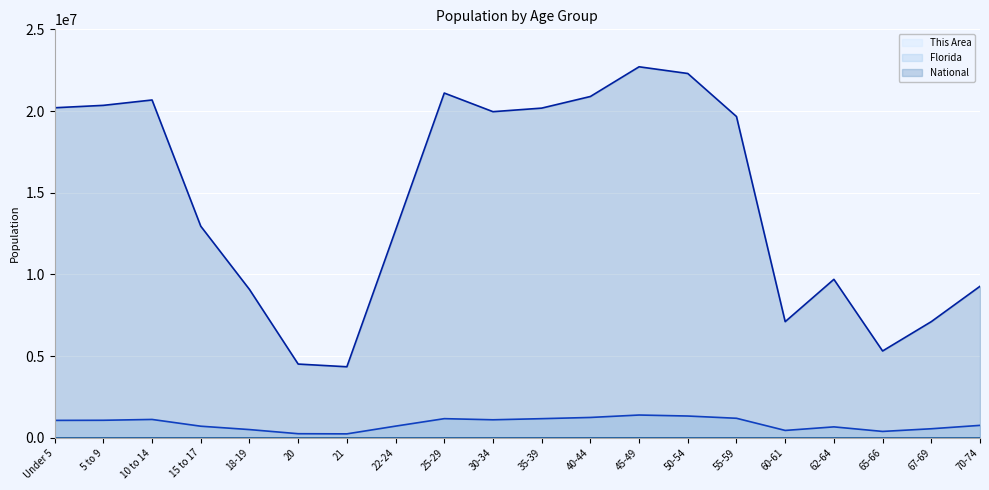

What value does the Florida line series have at 50-54, to the nearest 50?

1340300